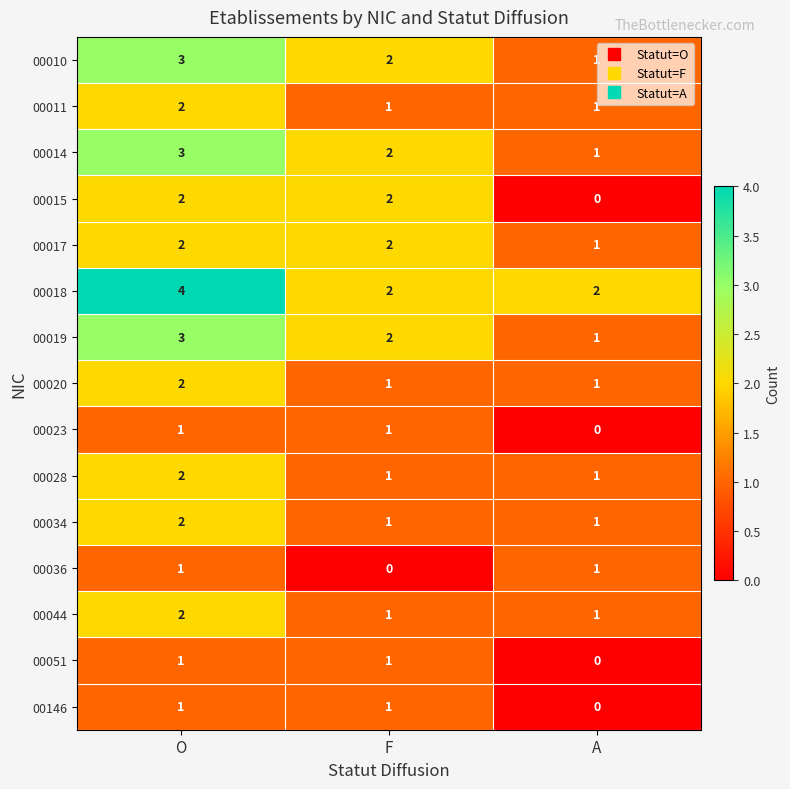

What is the sum of the 00044 values at A and O?

3